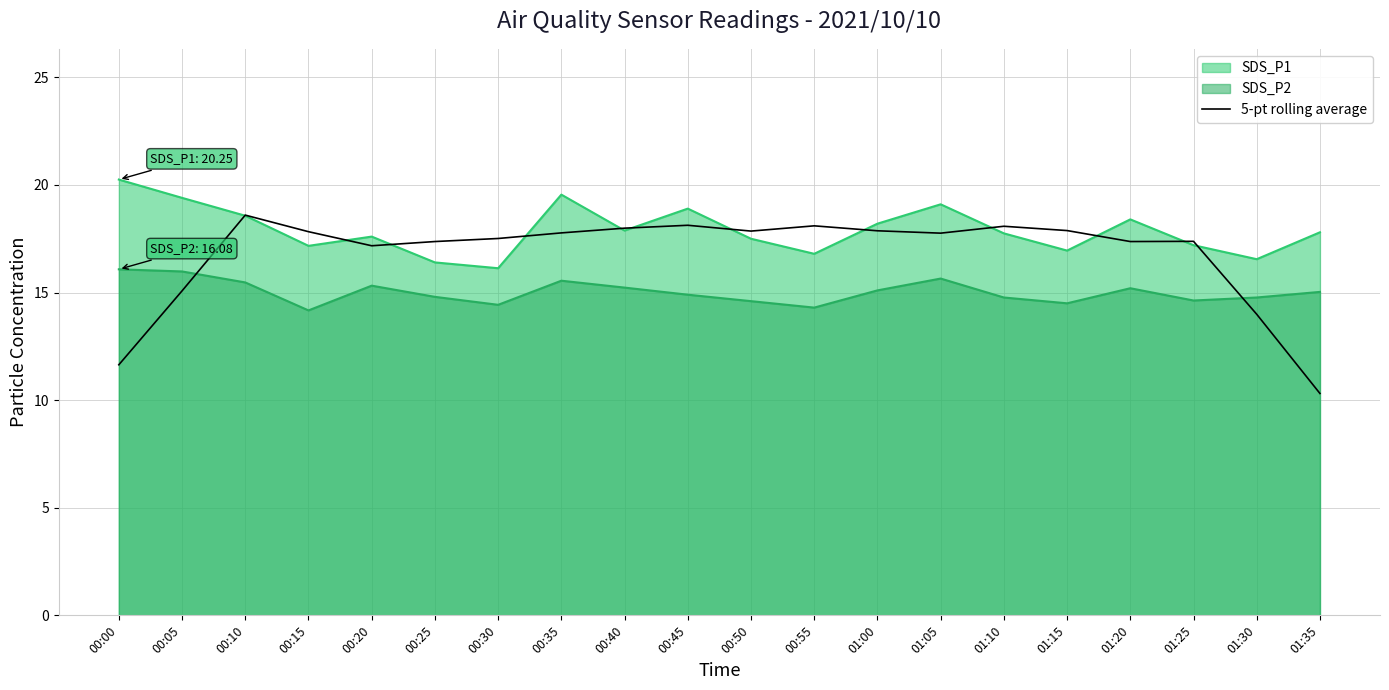

Which label corresponds to the smallest value in the chart?

01:35